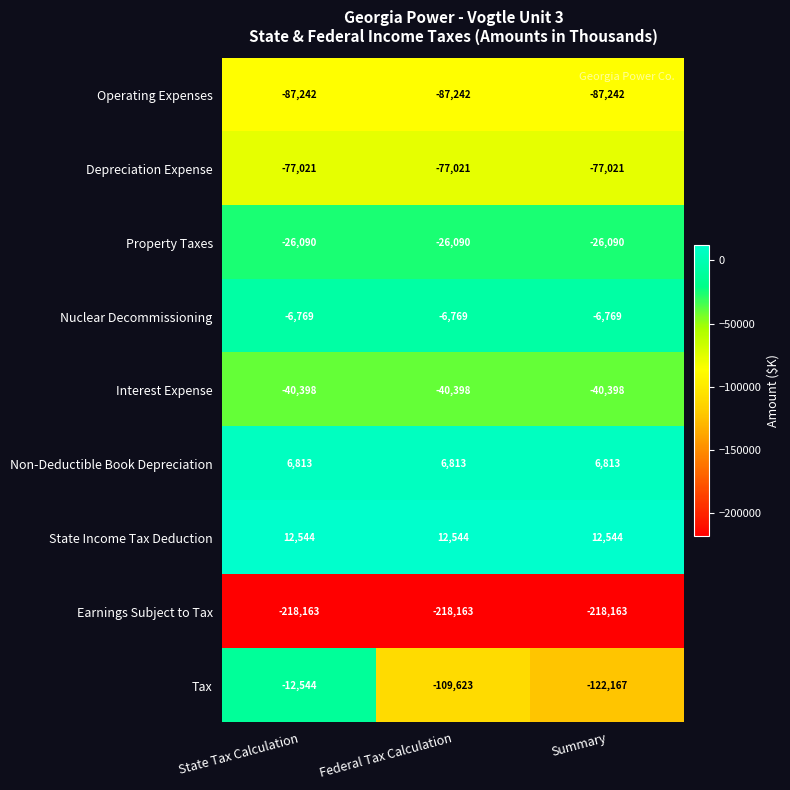

What is the greatest value displayed?

12544